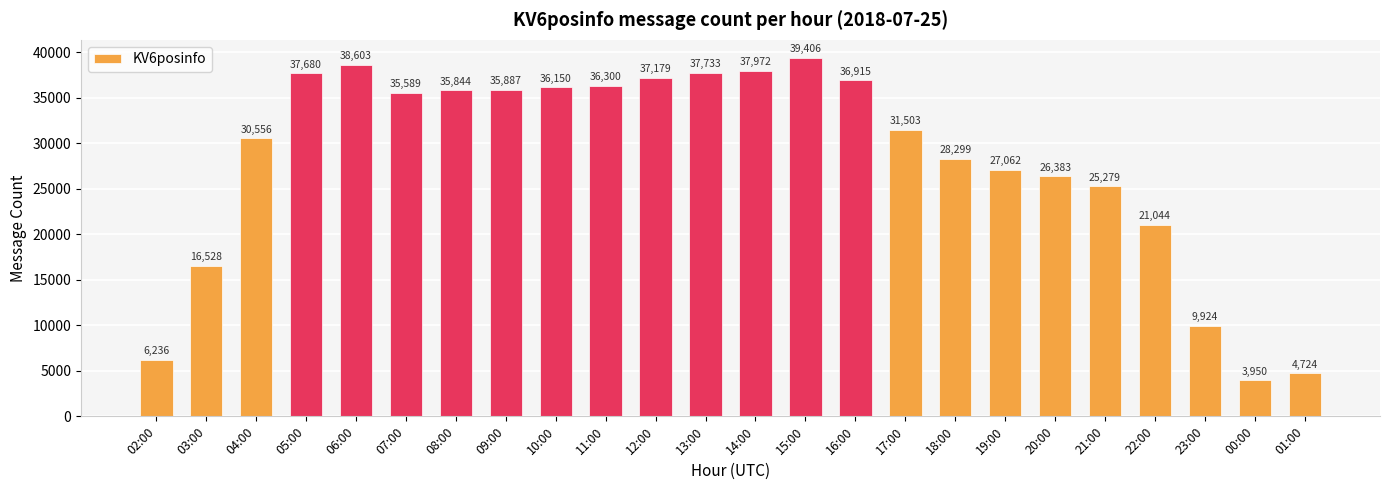

Reading left to right, list all the values displayed in this chart.

02:00=6236	03:00=16528	04:00=30556	05:00=37680	06:00=38603	07:00=35589	08:00=35844	09:00=35887	10:00=36150	11:00=36300	12:00=37179	13:00=37733	14:00=37972	15:00=39406	16:00=36915	17:00=31503	18:00=28299	19:00=27062	20:00=26383	21:00=25279	22:00=21044	23:00=9924	00:00=3950	01:00=4724